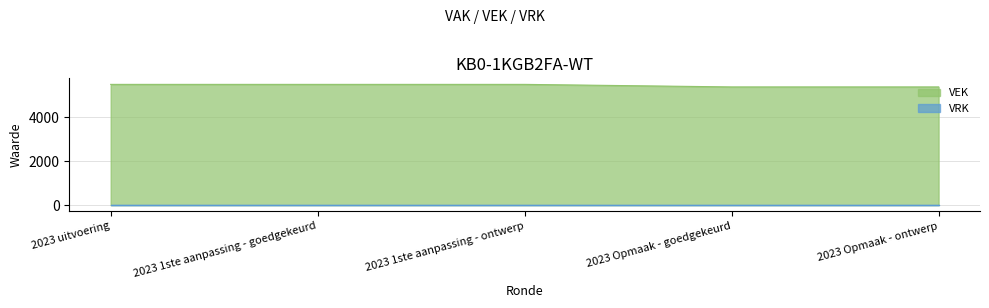

What is the label of the 5th point from the right?

2023 uitvoering